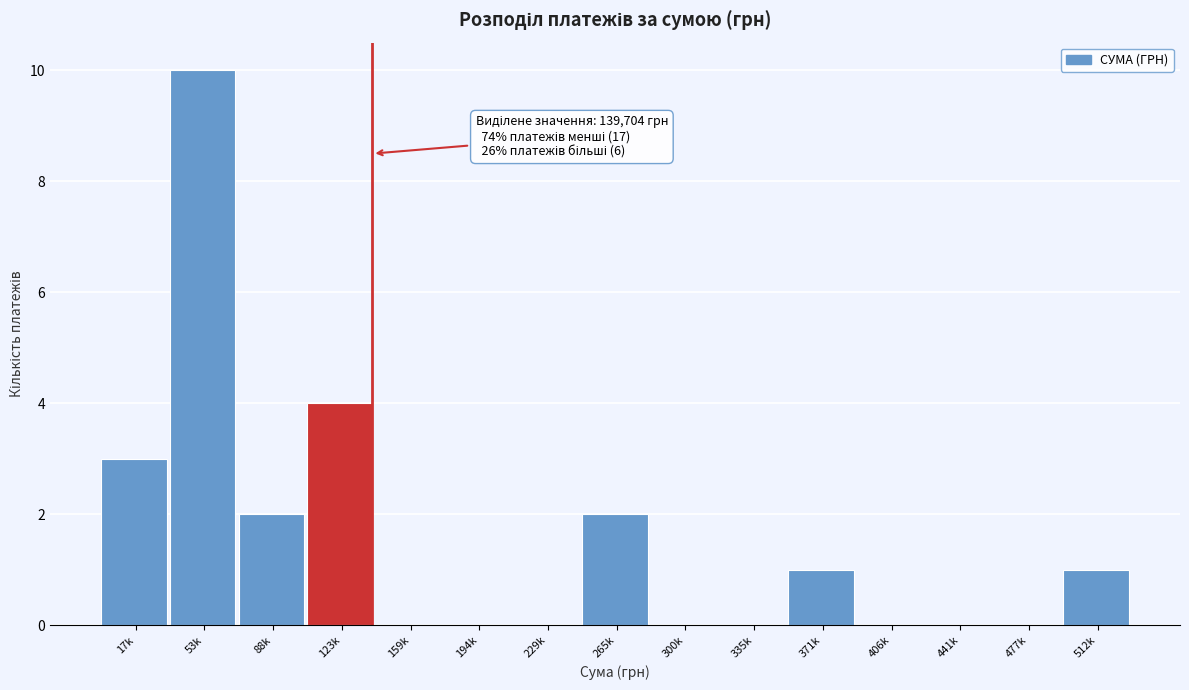

Reading right to left, extract all data points from this chart.

512k=1	477k=0	441k=0	406k=0	371k=1	335k=0	300k=0	265k=2	229k=0	194k=0	159k=0	123k=4	88k=2	53k=10	17k=3